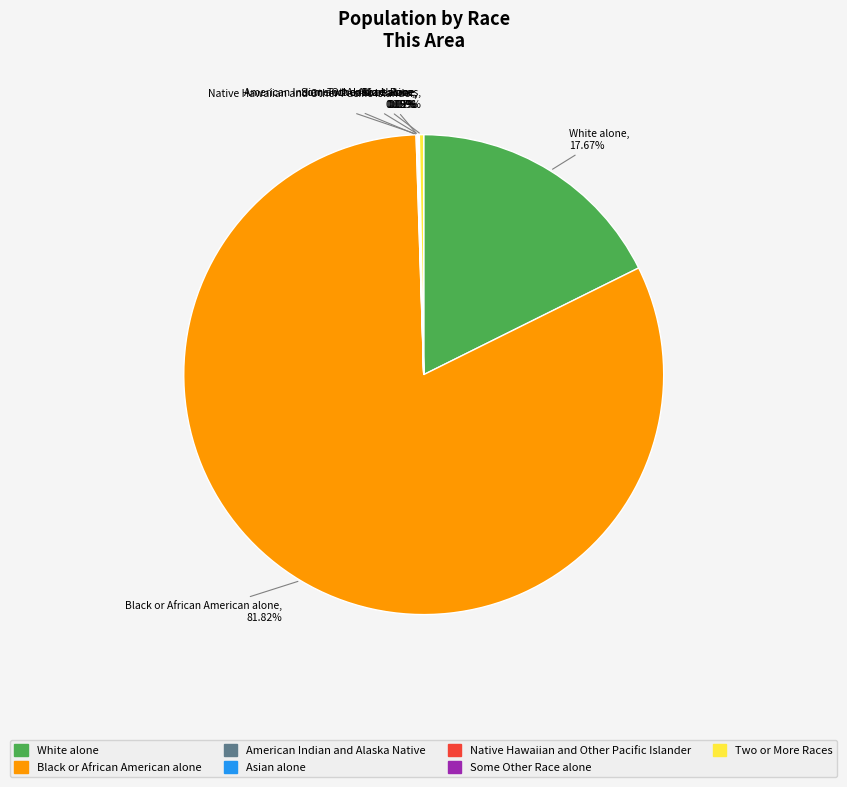

To the nearest percent, what percentage of the pie is Black or African American alone?

82%